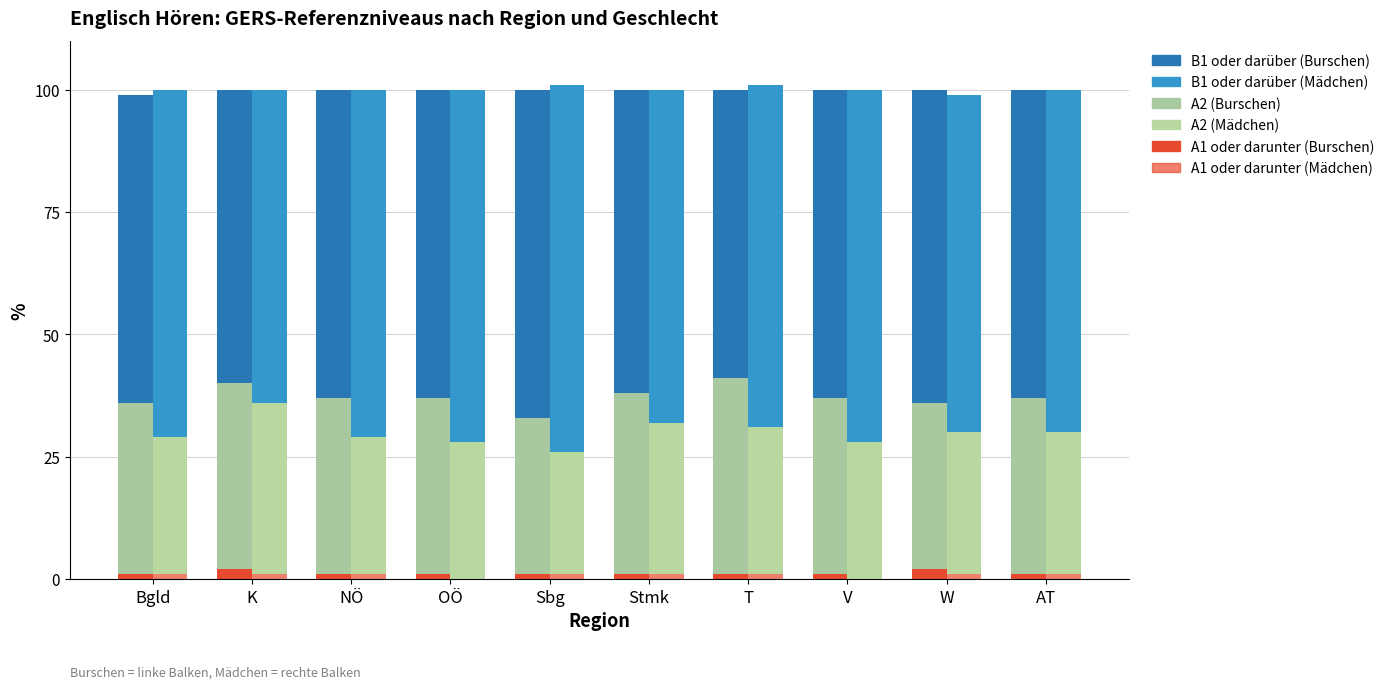

Which series has the largest range (max minus min)?

B1 oder darüber (Mädchen)